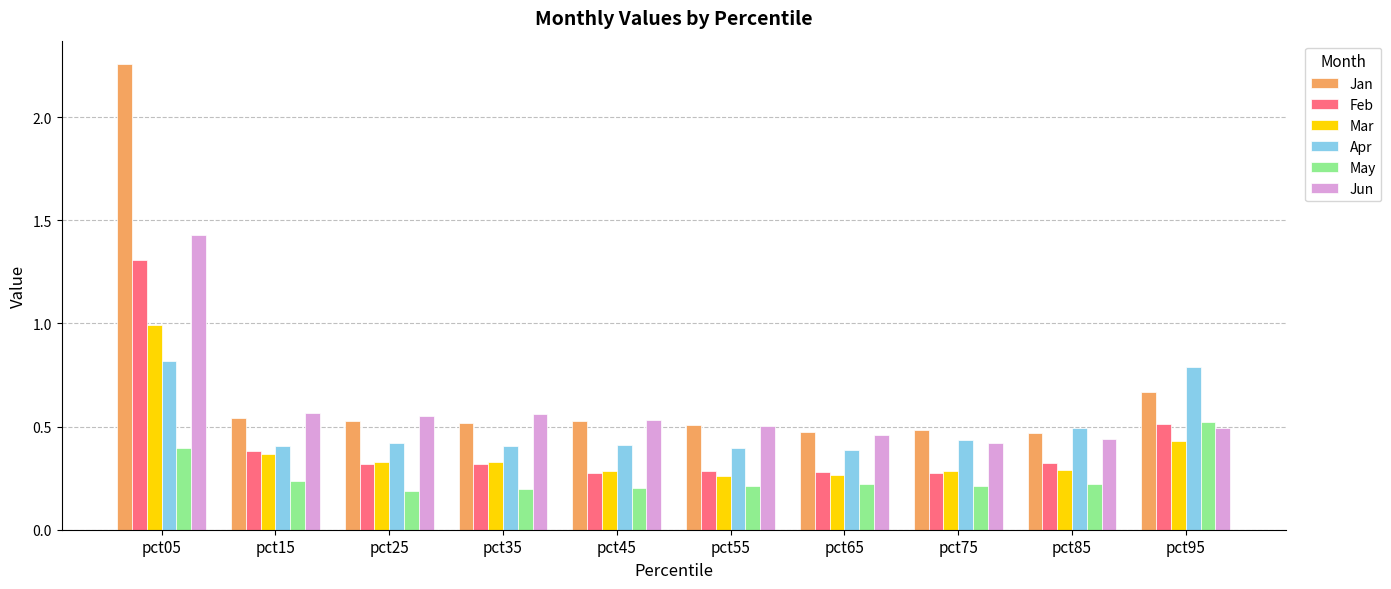

Which category has the highest value in the Jun series?

pct05